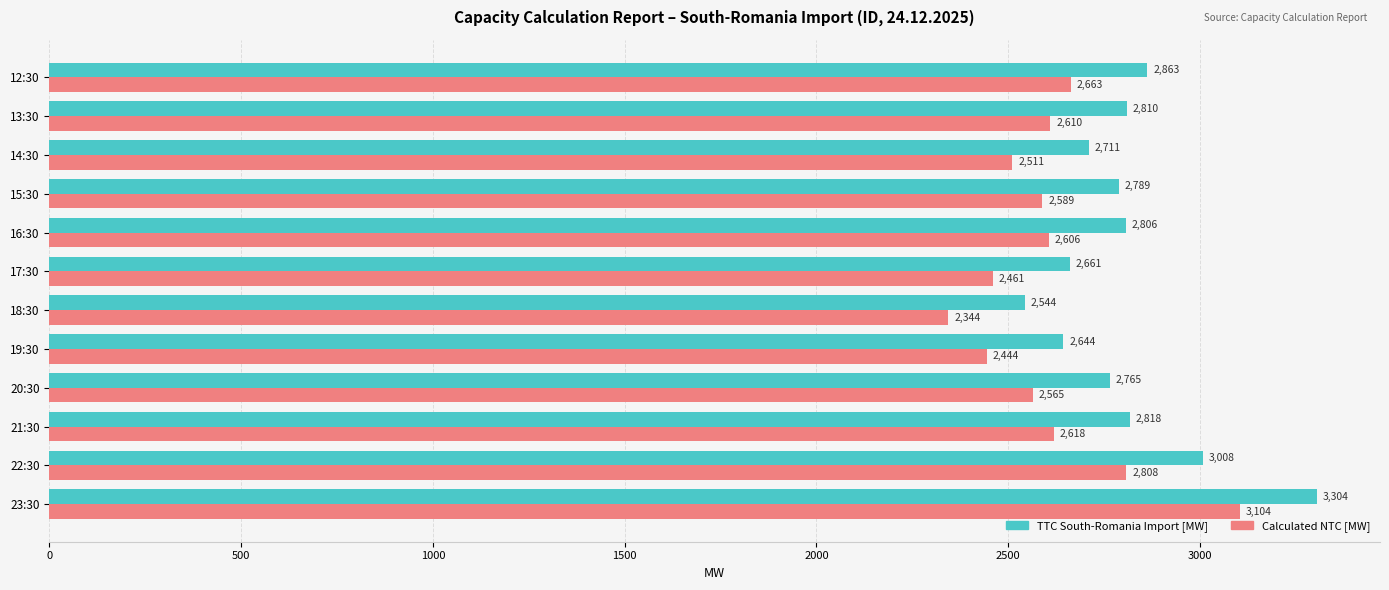

What is the sum of the TTC South-Romania Import [MW] values at 12:30 and 15:30?

5652